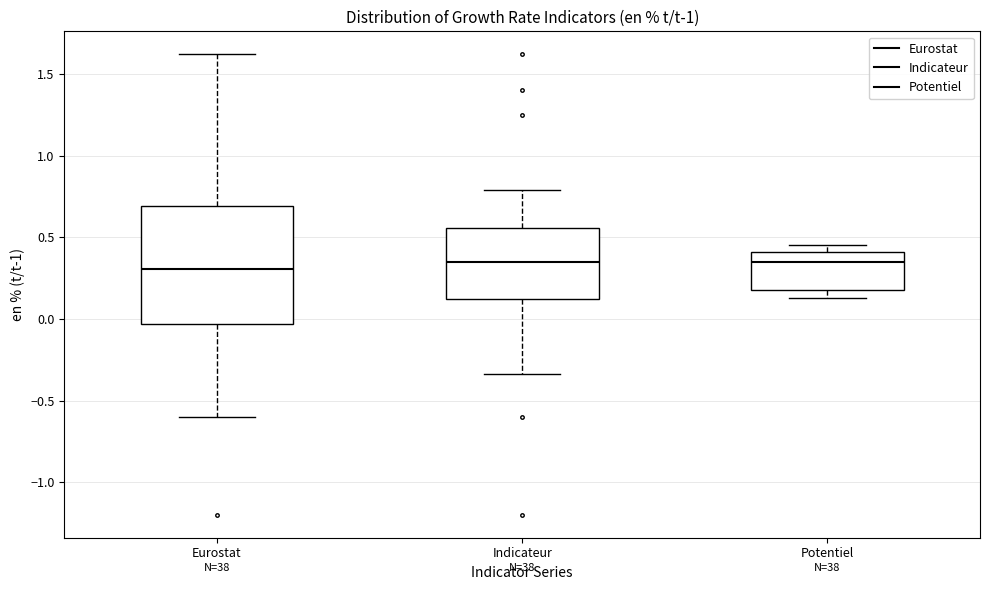

Where does the upper whisker of the box for Eurostat end on the y-axis? The values are not printed on the chart, so give them approximately, as read against the axis.

1.60